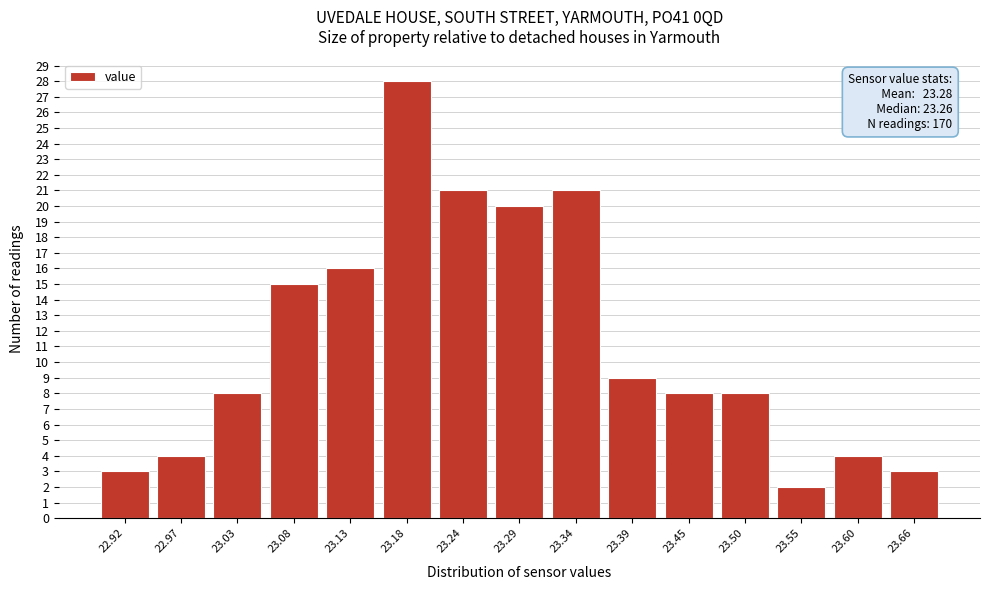

Reading left to right, extract all data points from this chart.

22.92=3	22.97=4	23.03=8	23.08=15	23.13=16	23.18=28	23.24=21	23.29=20	23.34=21	23.39=9	23.45=8	23.50=8	23.55=2	23.60=4	23.66=3